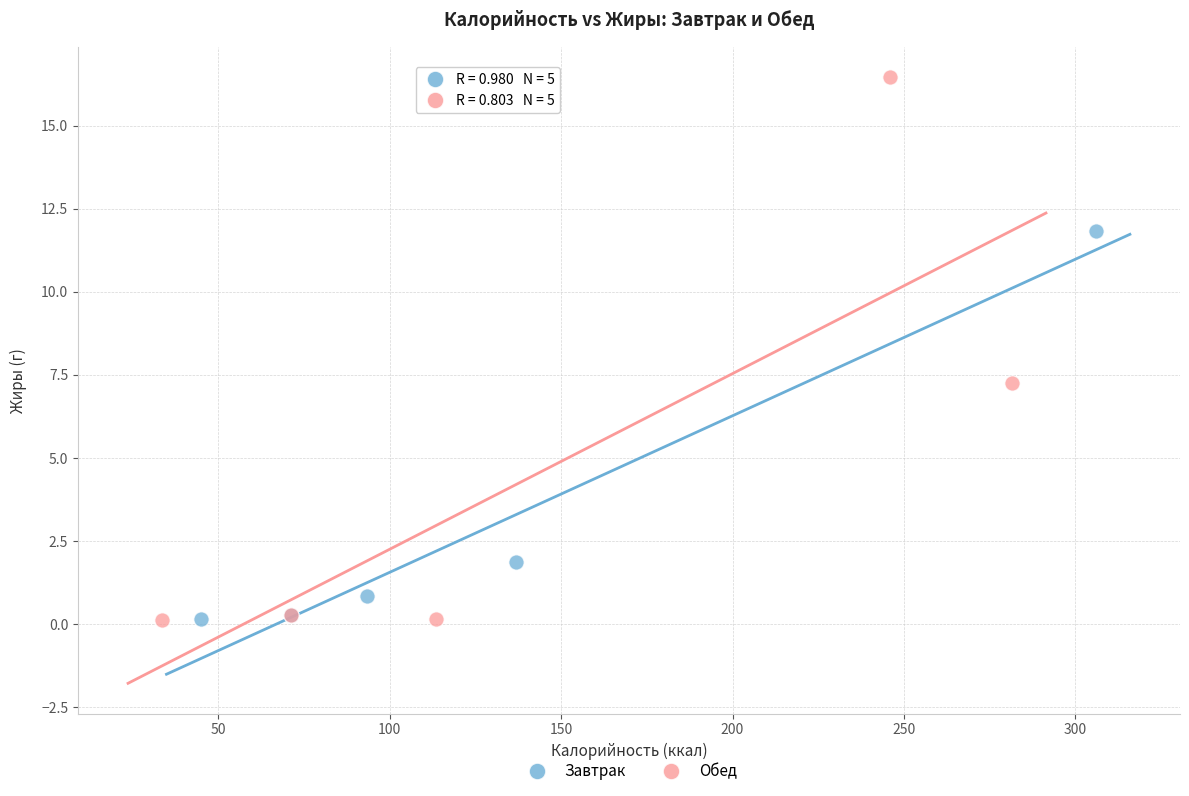

Which series has the widest spread of Y values?

Обед